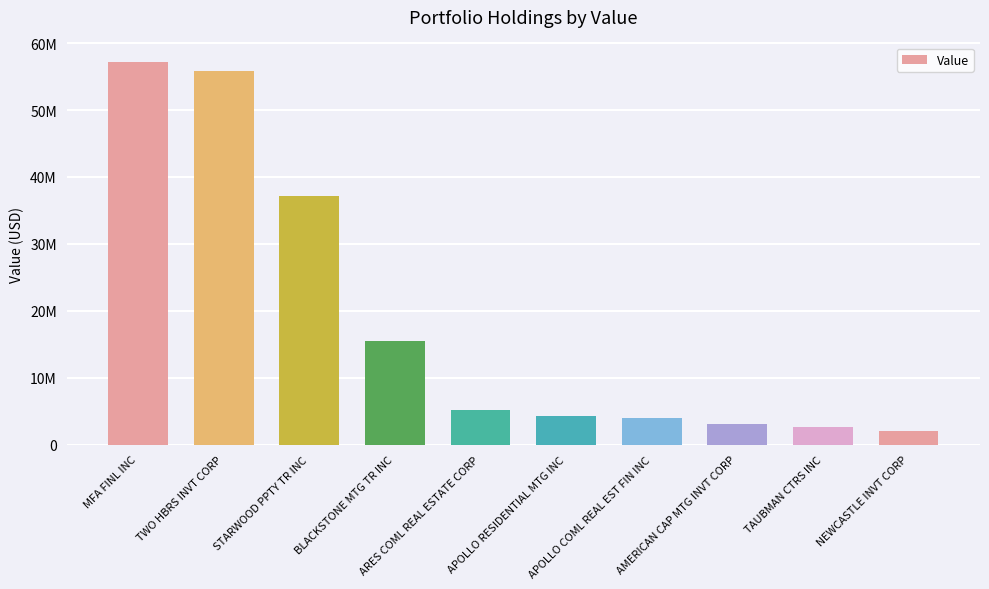

Reading right to left, what are all the values shown in this chart?

NEWCASTLE INVT CORP=2092000	TAUBMAN CTRS INC=2630000	AMERICAN CAP MTG INVT CORP=3146000	APOLLO COML REAL EST FIN INC=3970000	APOLLO RESIDENTIAL MTG INC=4285000	ARES COML REAL ESTATE CORP=5125000	BLACKSTONE MTG TR INC=15450000	STARWOOD PPTY TR INC=37125000	TWO HBRS INVT CORP=55863000	MFA FINL INC=57253000